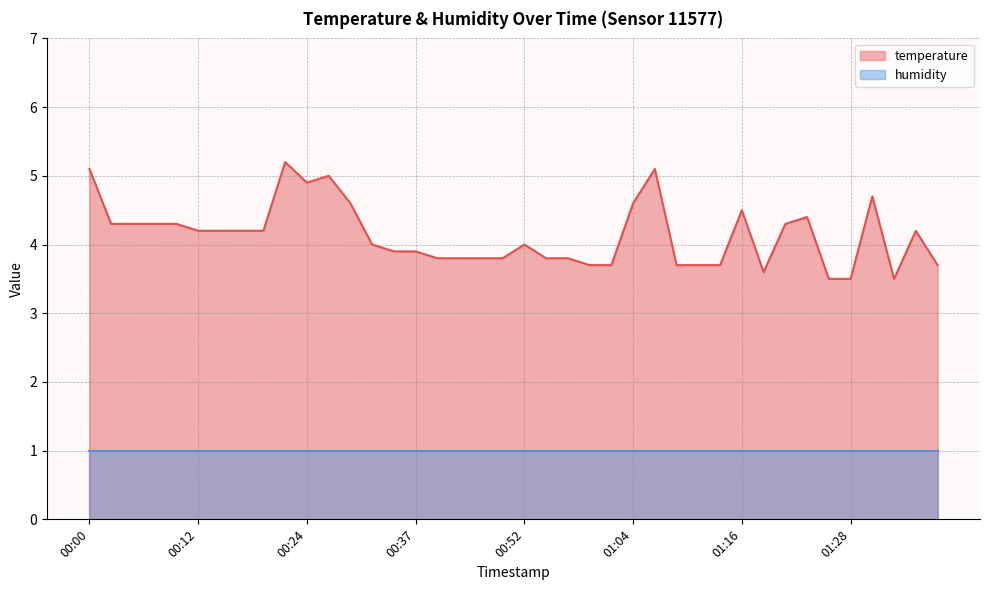

What is the label of the 22nd point from the right?

00:47